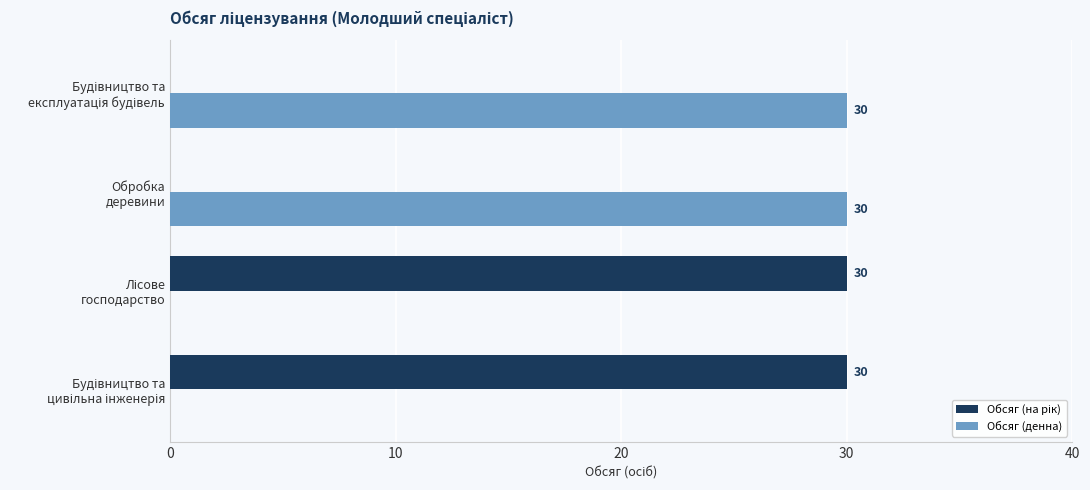

How many Обсяг (денна) values are between 0 and 30?

4